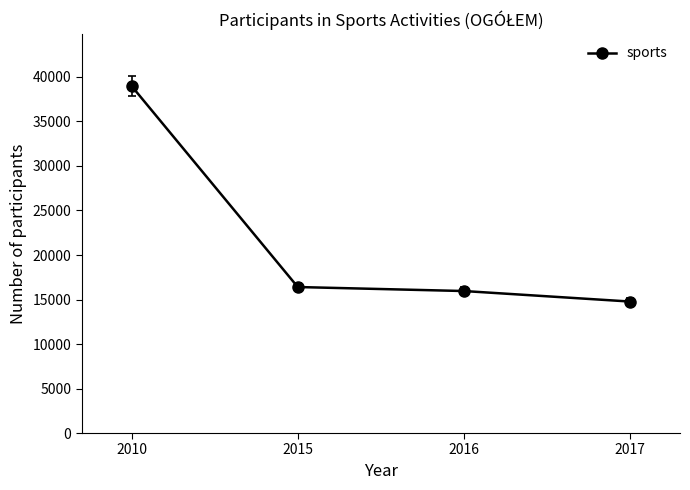

True or false: the data has more than 1 interior local peaks.

False